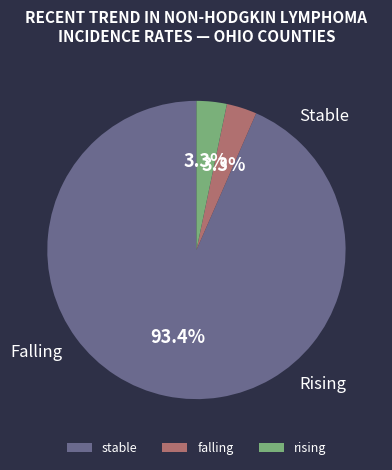

What percentage do stable and falling together represent?

96.7%